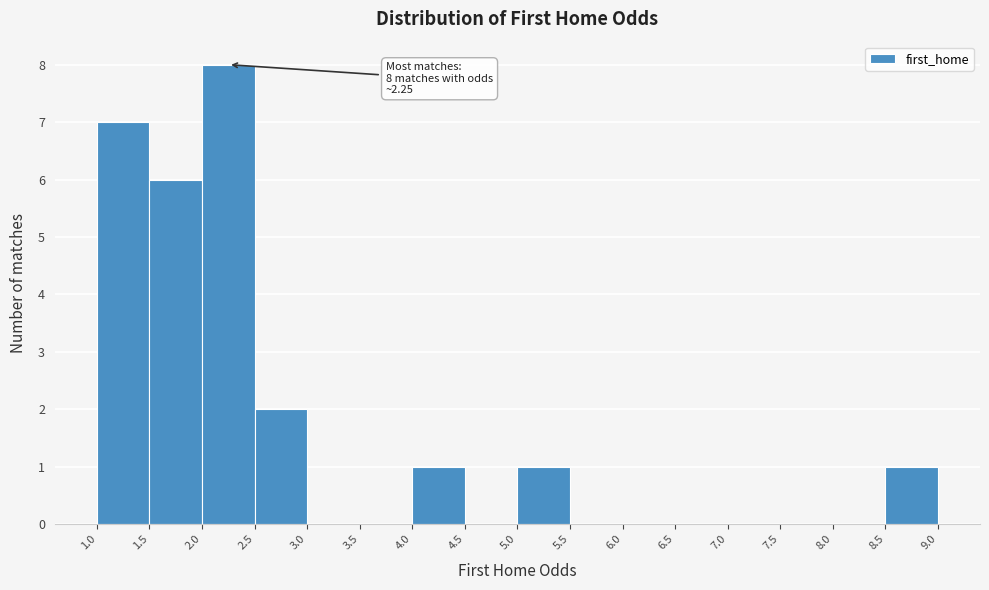

Over which range of the x-axis is the bar tallest?

2.0 to 2.5